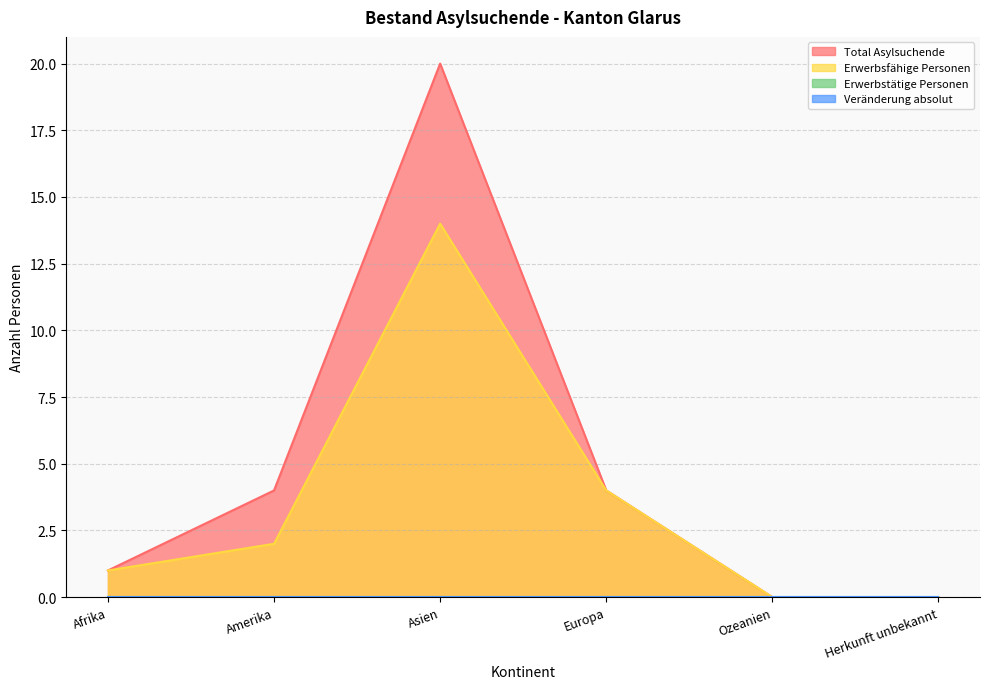

At how many categories does at least one series exceed 6?

1